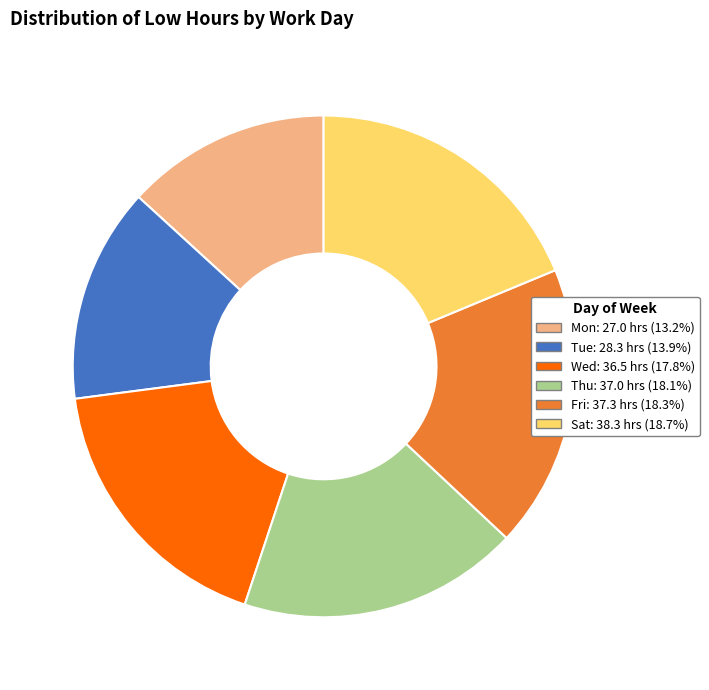

Is there any slice that represents more than half of the pie?

No